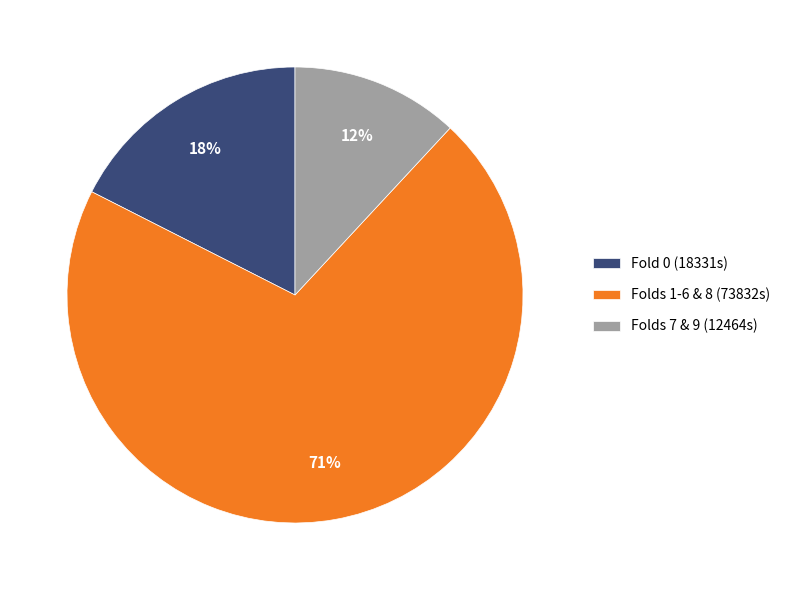

Rank the categories by value from highest to lowest.

Folds 1-6 & 8 (73832s), Fold 0 (18331s), Folds 7 & 9 (12464s)